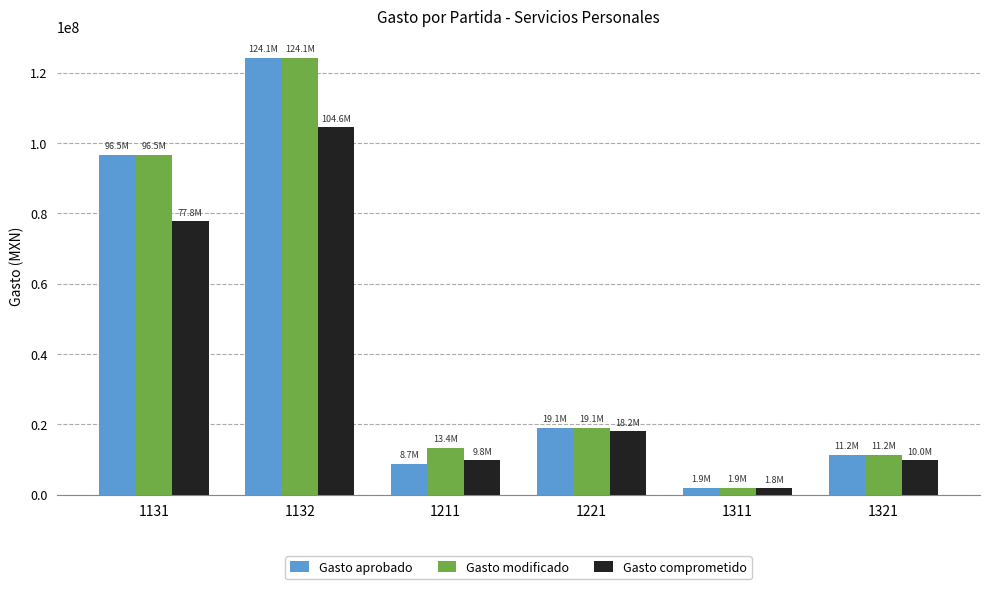

What is the approximate value of Gasto aprobado at 1221?

19100000.0